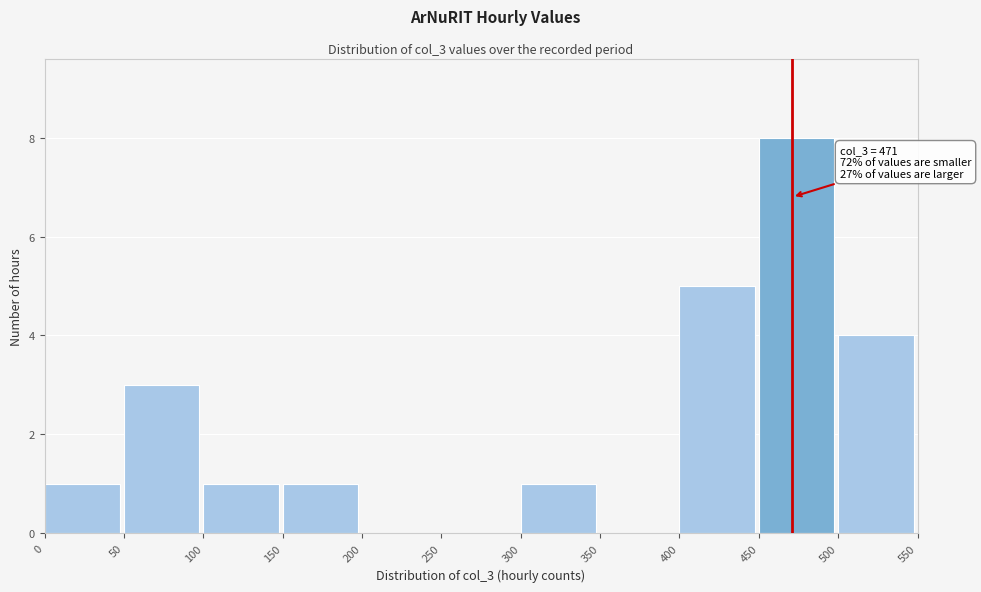

Over which range of the x-axis is the bar tallest?

450 to 500